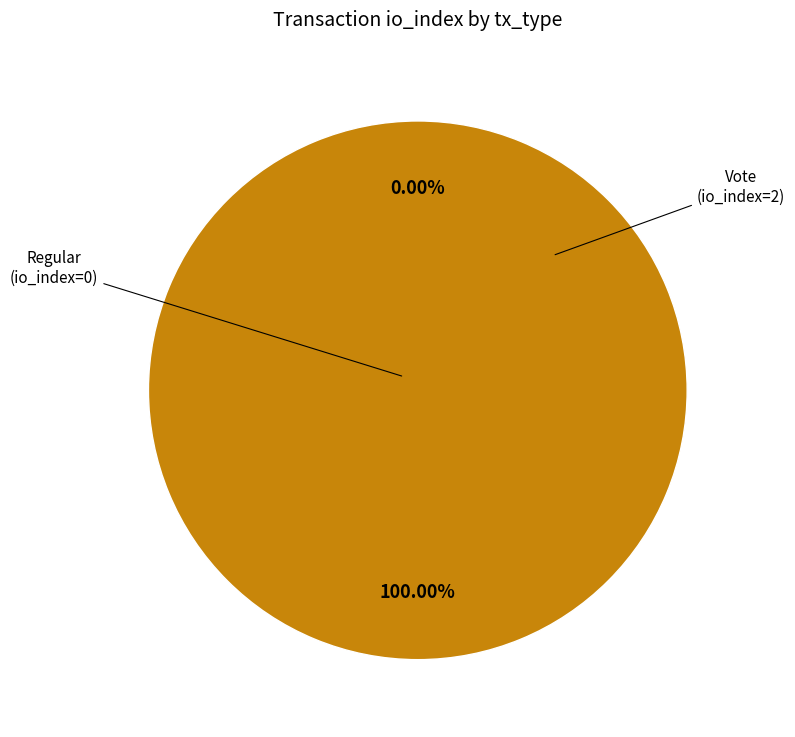

Combined, do Vote (io_index=2) and Regular (io_index=0) account for over 50%?

Yes